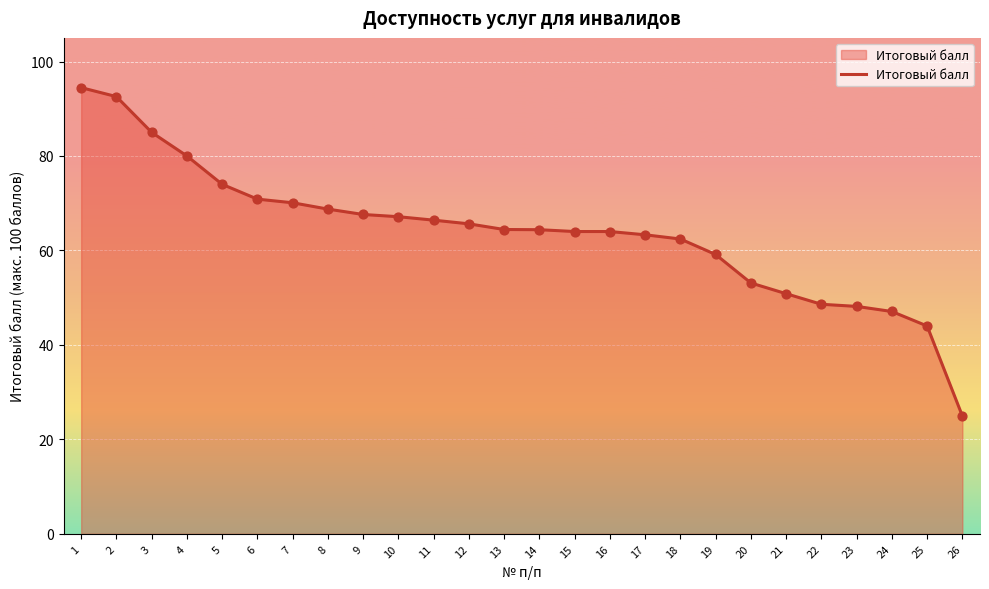

What is the change in value from 1 to 16?

-30.5